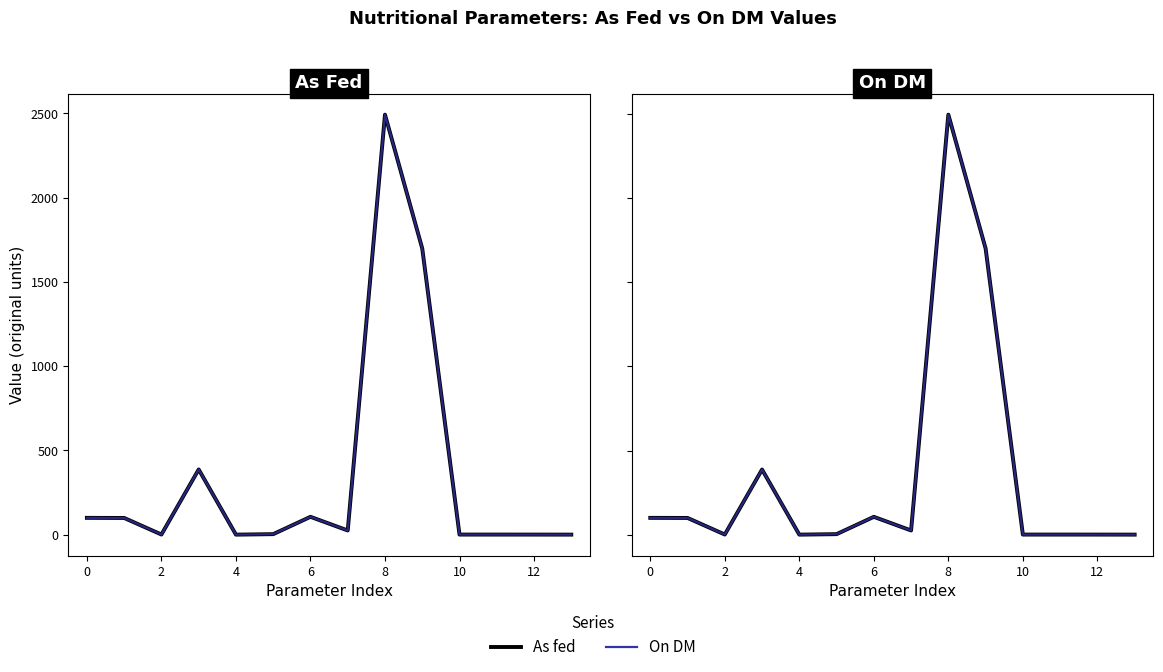

True or false: As fed has more than 2 points higher than both neighbors.

True